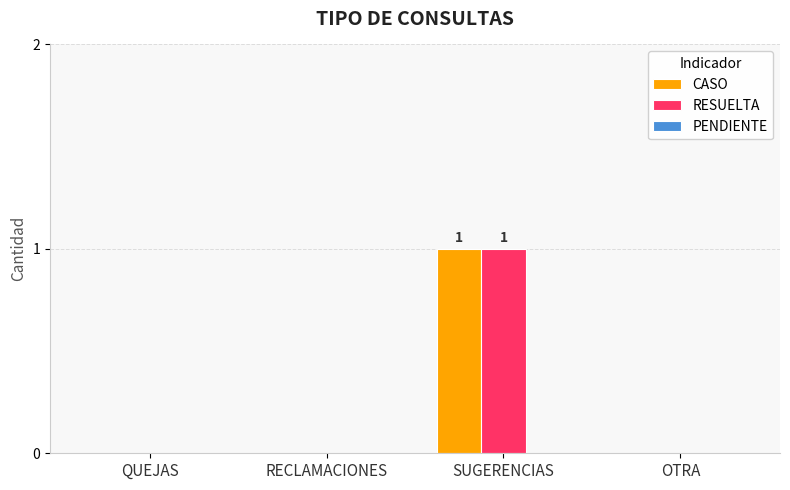

What is the maximum value for RESUELTA?

1